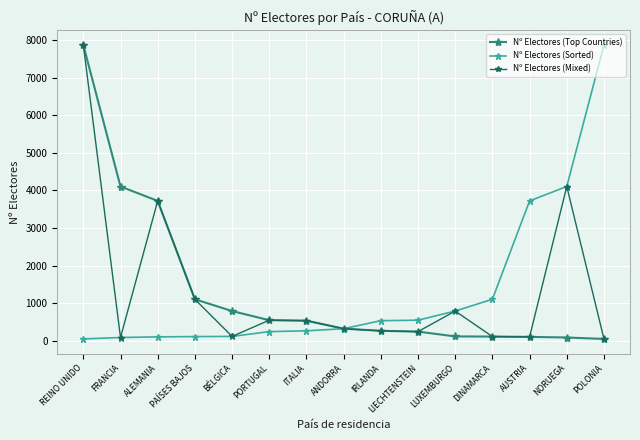

Between FRANCIA and PORTUGAL, which series saw the biggest shift?

Nº Electores (Top Countries)